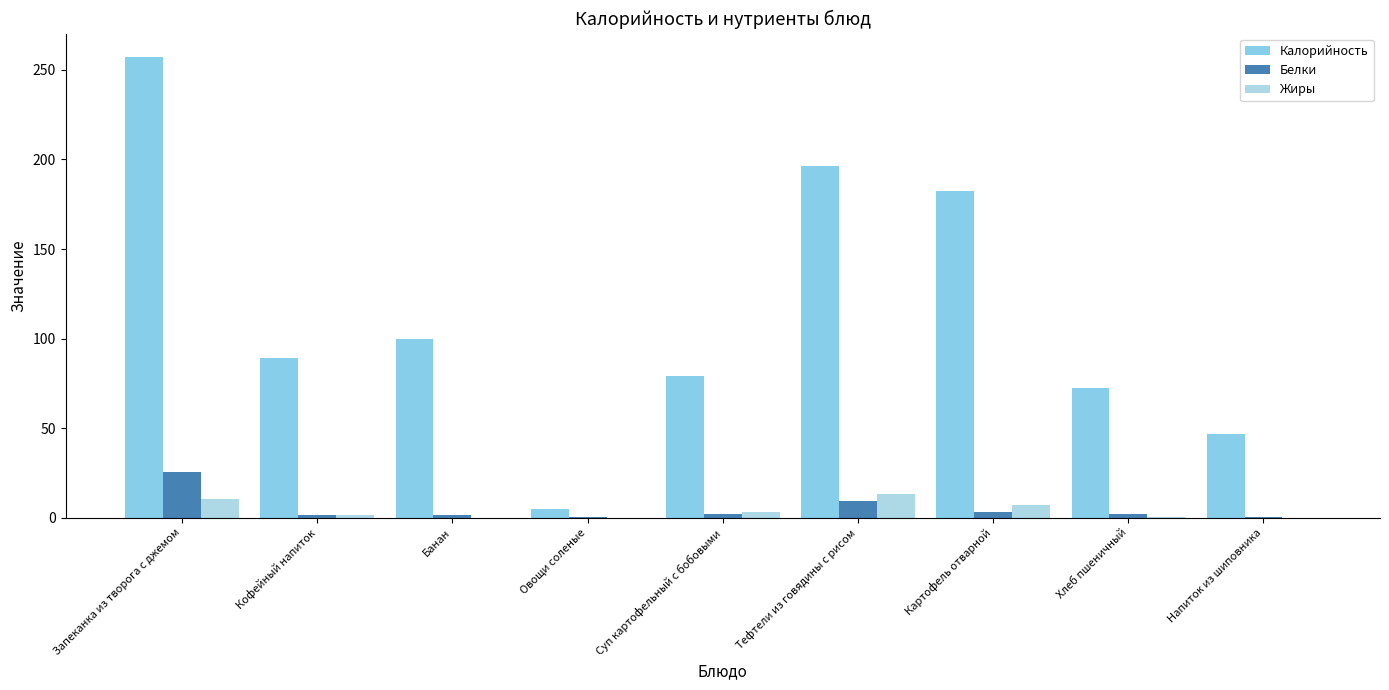

Rank the series at Запеканка из творога с джемом from lowest to highest value.

Жиры, Белки, Калорийность